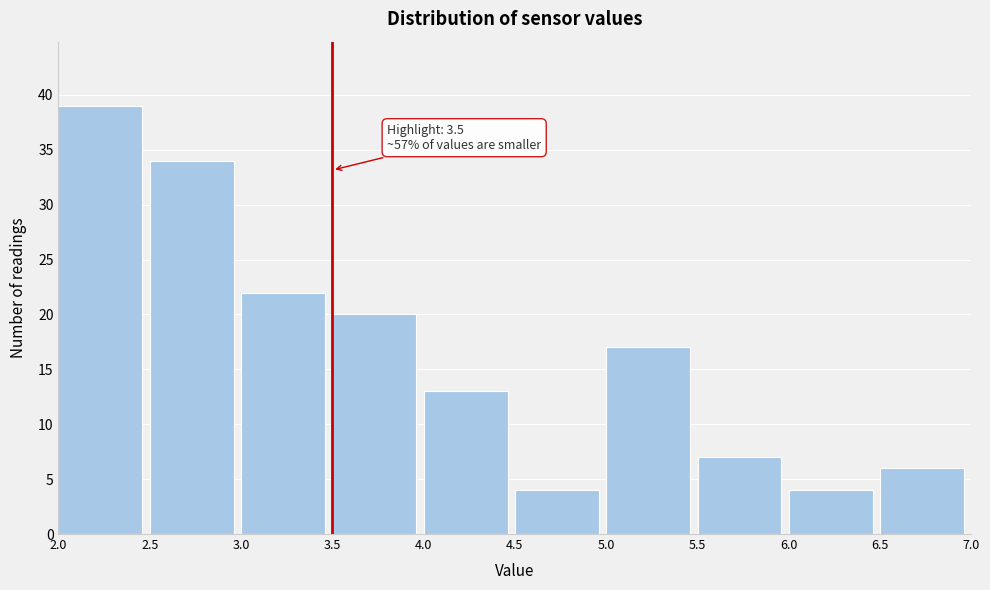

Over which range of the x-axis is the bar tallest?

2.0 to 2.5